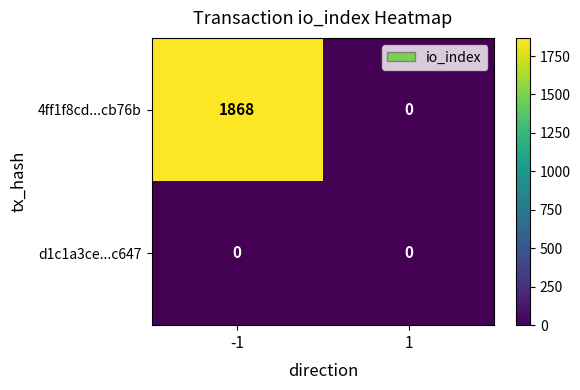

Between -1 and 1, which series saw the biggest shift?

4ff1f8cd...cb76b